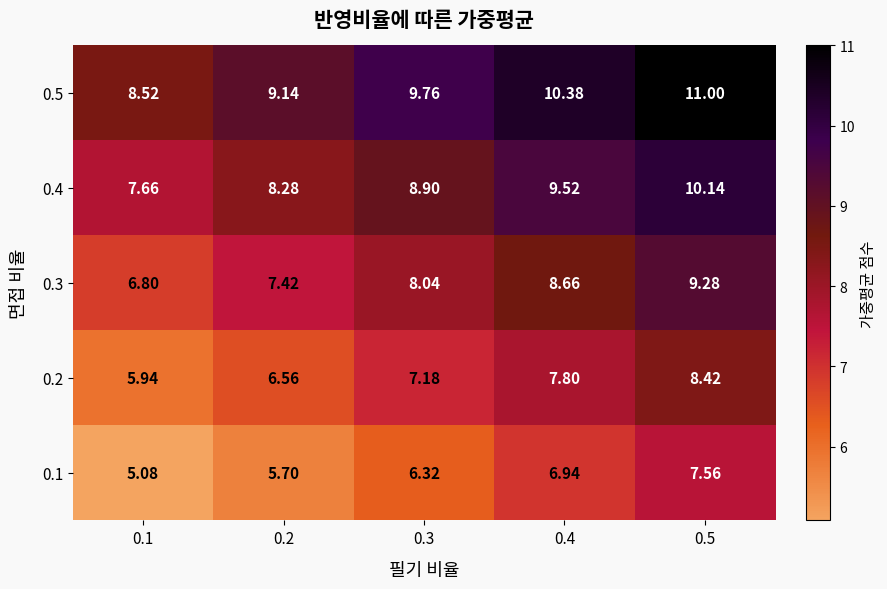

Is the value of 0.2 at 0.2 greater than the value of 0.5 at 0.1?

No